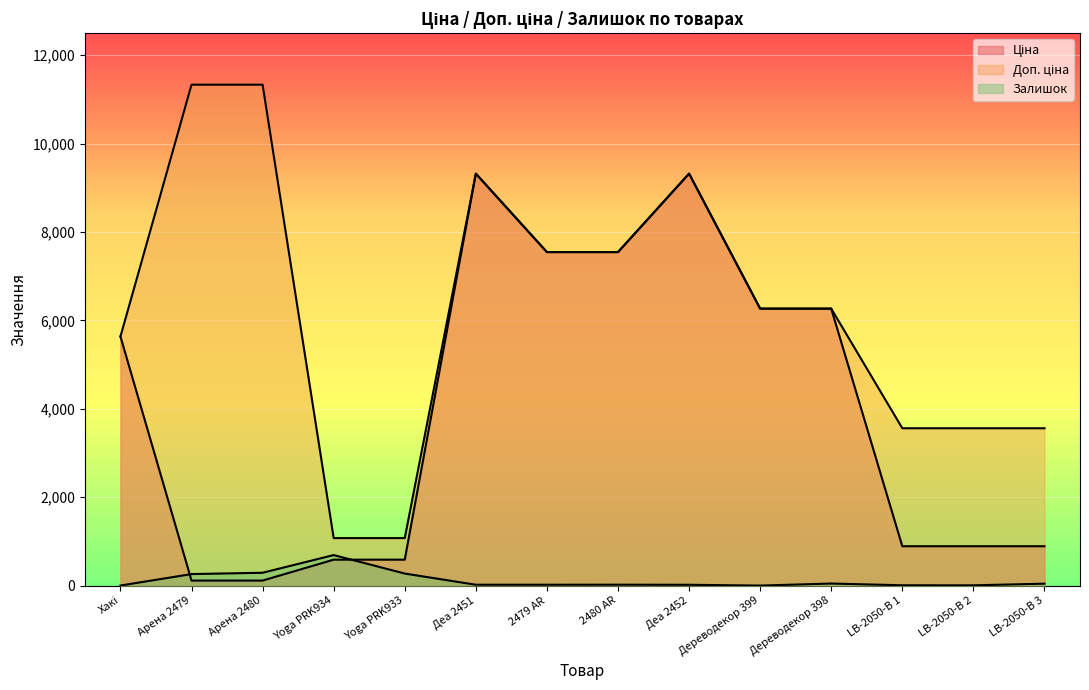

Is the value of Залишок at Дереводекор 399 greater than the value of Доп. ціна at Дереводекор 398?

No